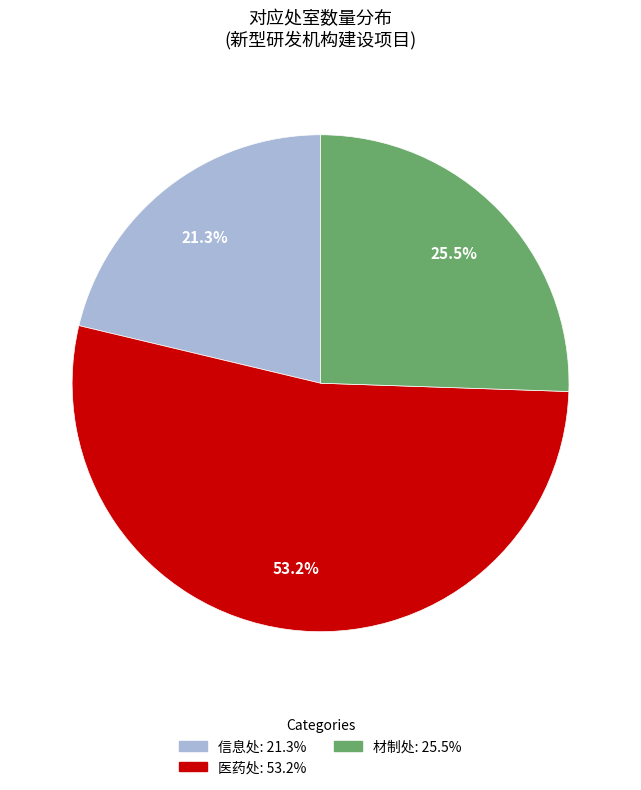

Does any single category account for the majority?

Yes